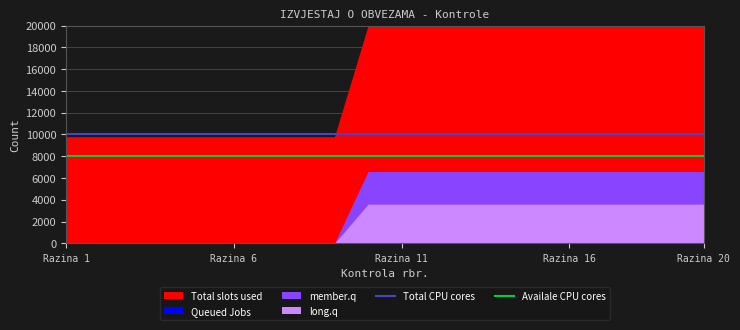

True or false: Availale CPU cores and Total CPU cores intersect in this chart.

False